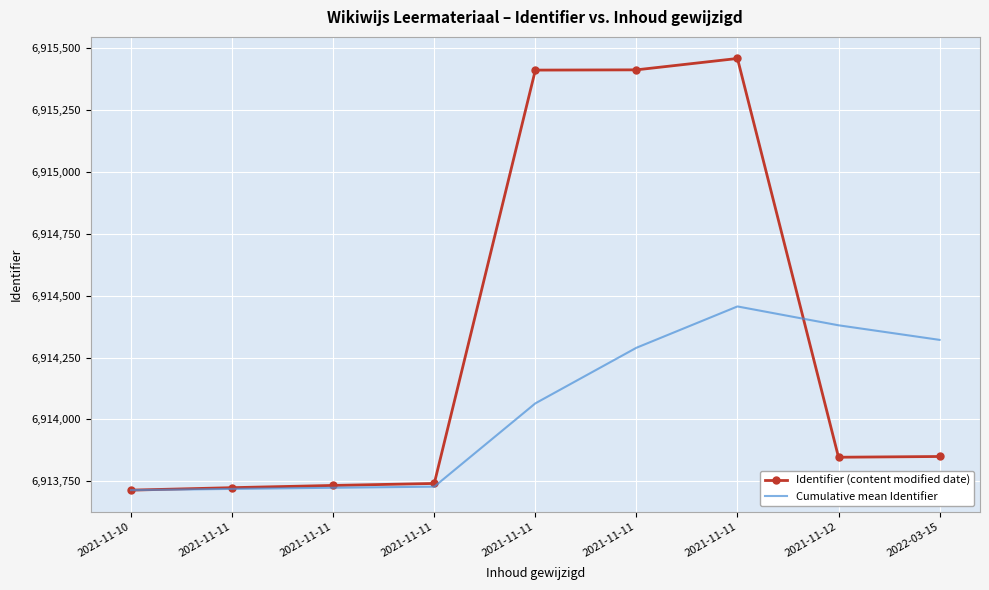

The value of Cumulative mean Identifier at 2021-11-11 is 3401380.4. True or false?

False